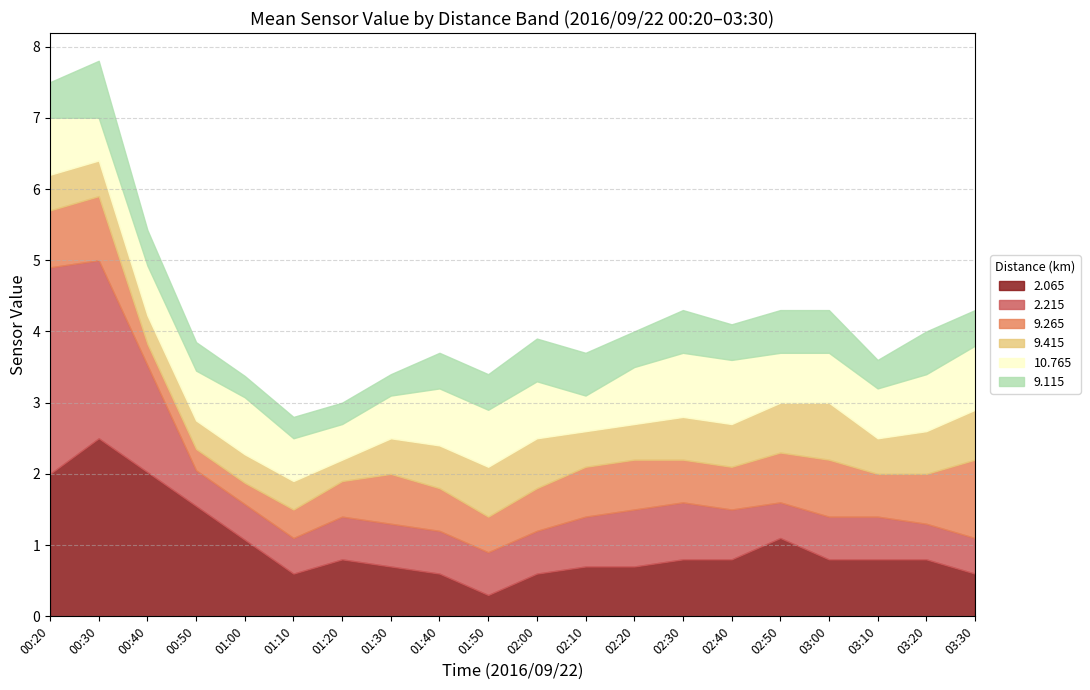

How many times do 10.765 and 9.265 cross each other?

6